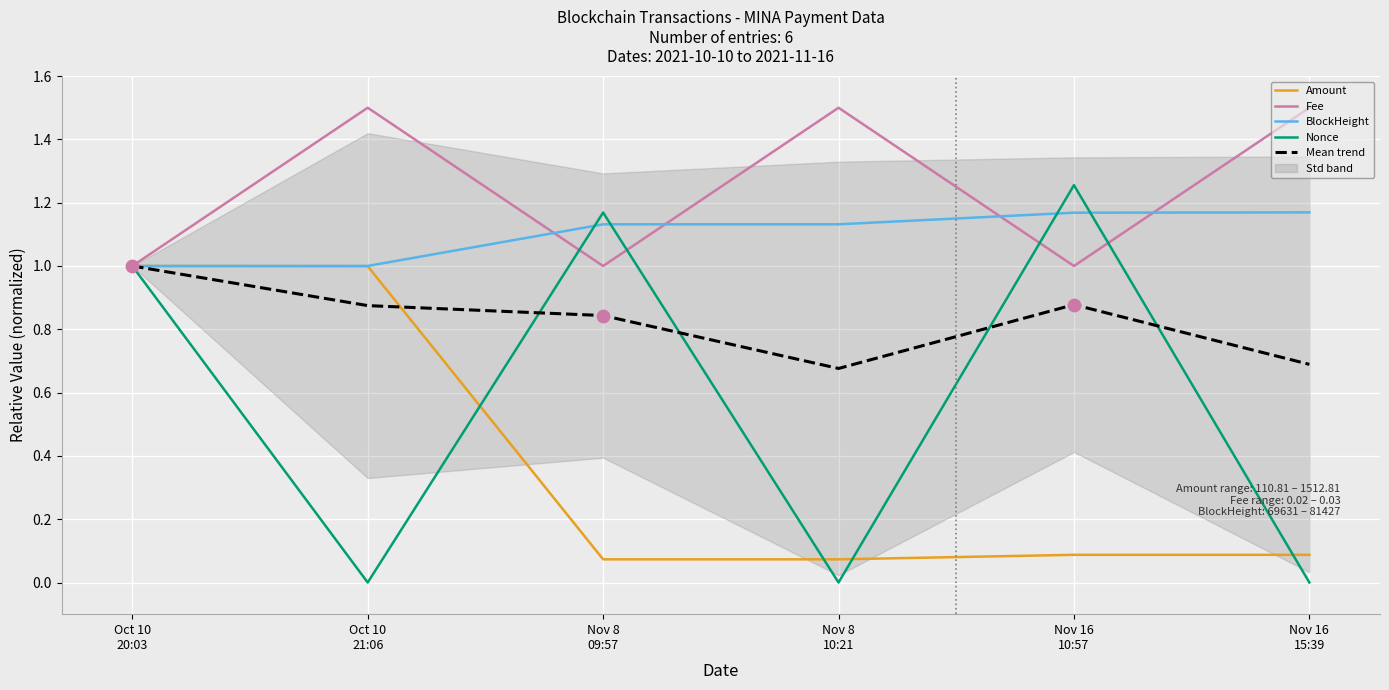

Which series reaches the maximum Y coordinate?

Fee